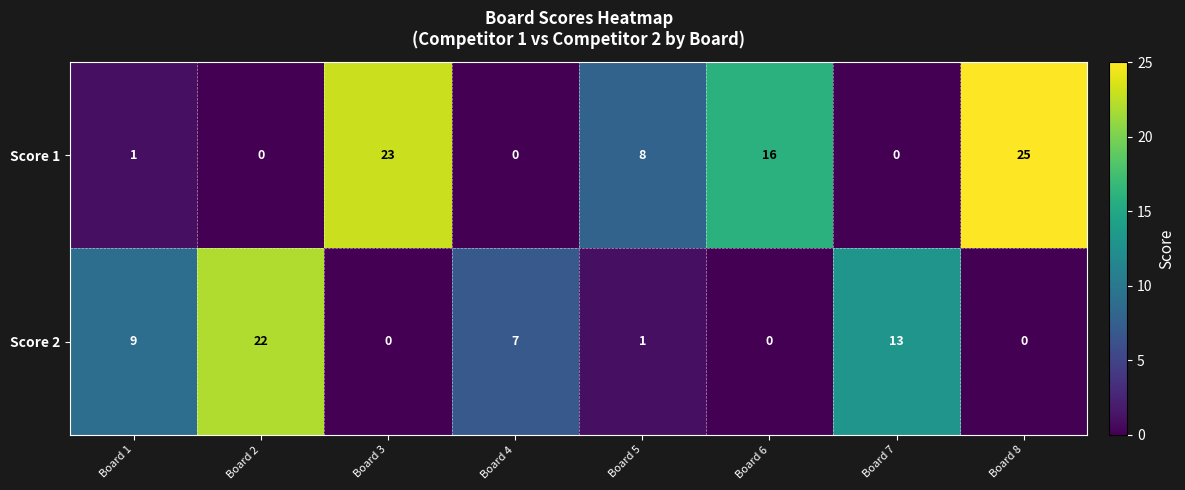

Where is Score 1 nearest to the value 12?

Board 5